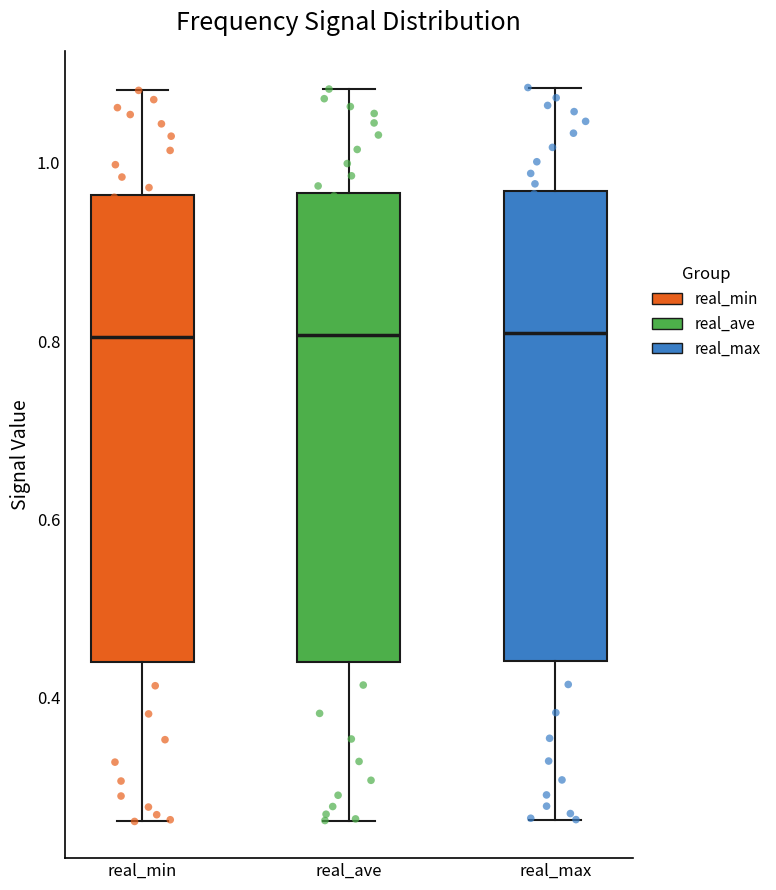

Where is the upper edge of the box for real_ave on the y-axis? The values are not printed on the chart, so give them approximately, as read against the axis.

0.96